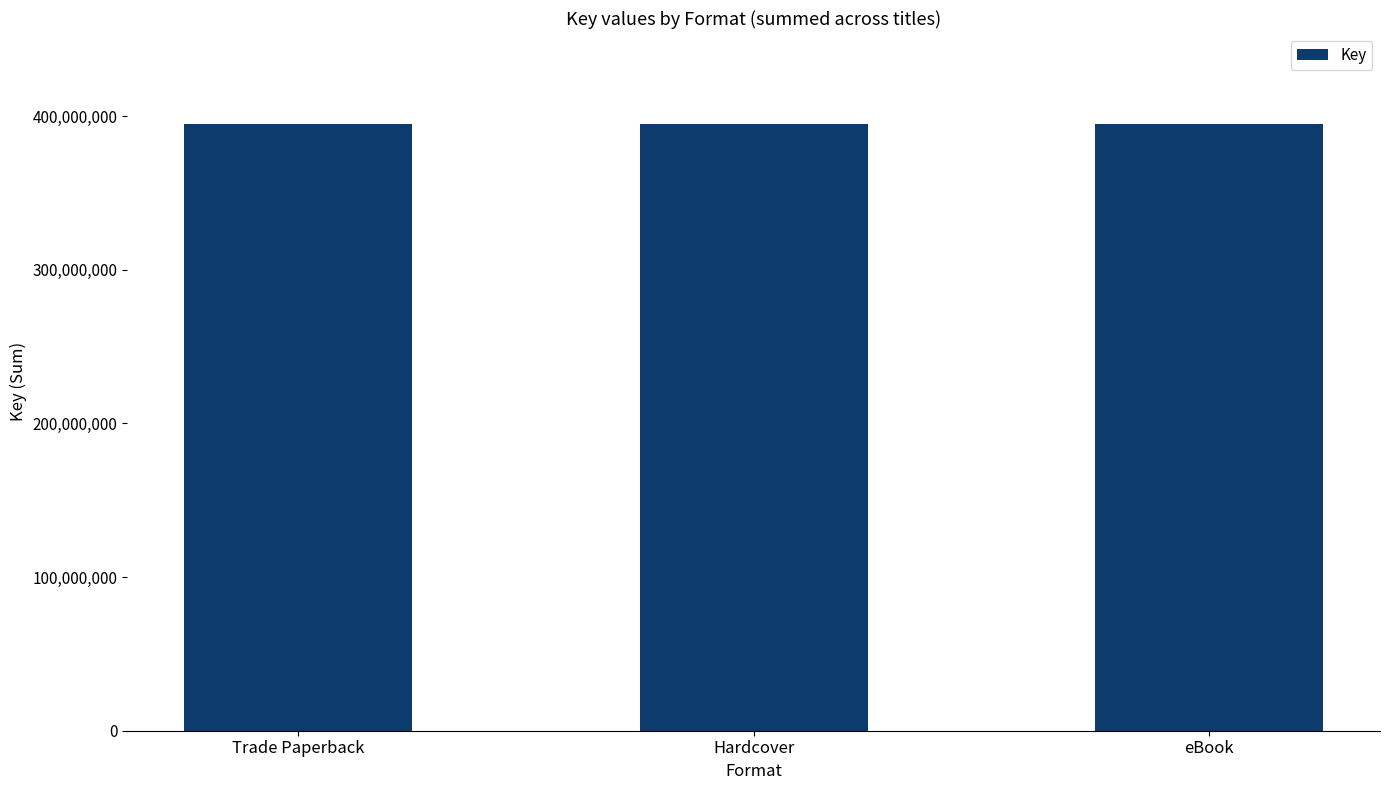

What is the difference between the second highest and second lowest values?

10811796